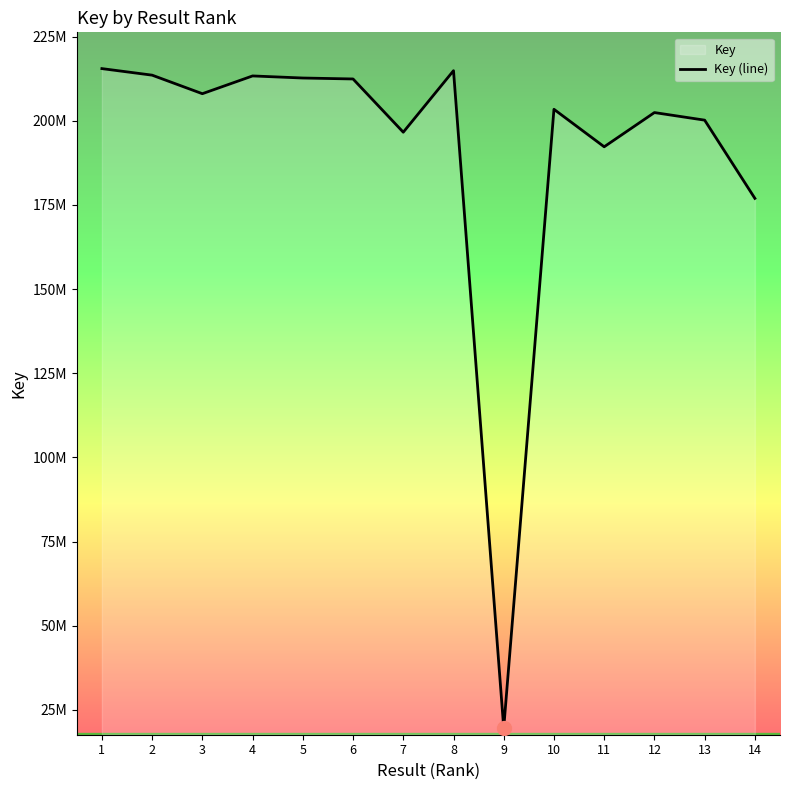

Does the chart have visible grid lines?

No